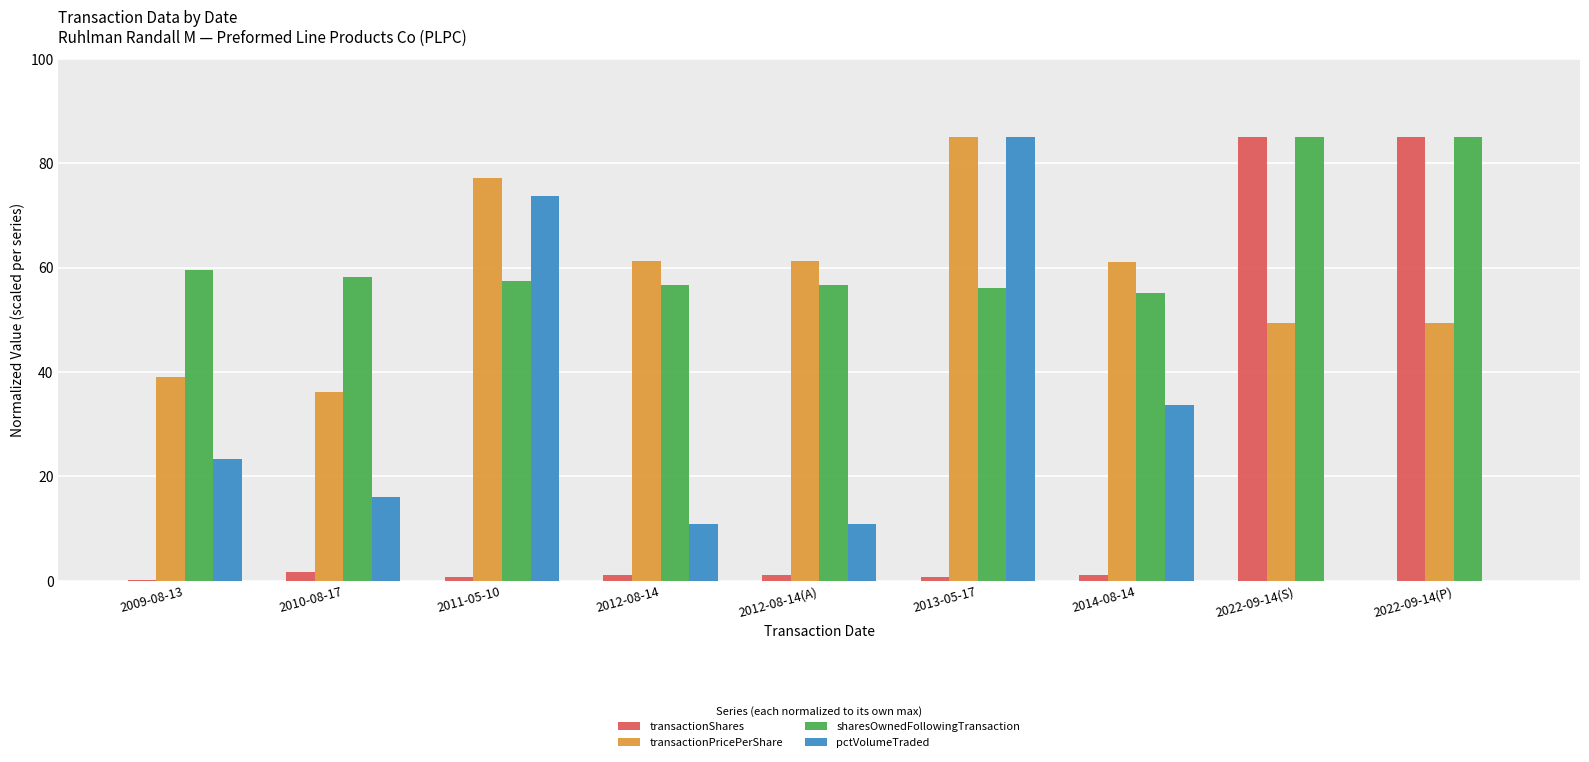

The transactionPricePerShare series shows 36.1 at 2010-08-17. True or false?

True